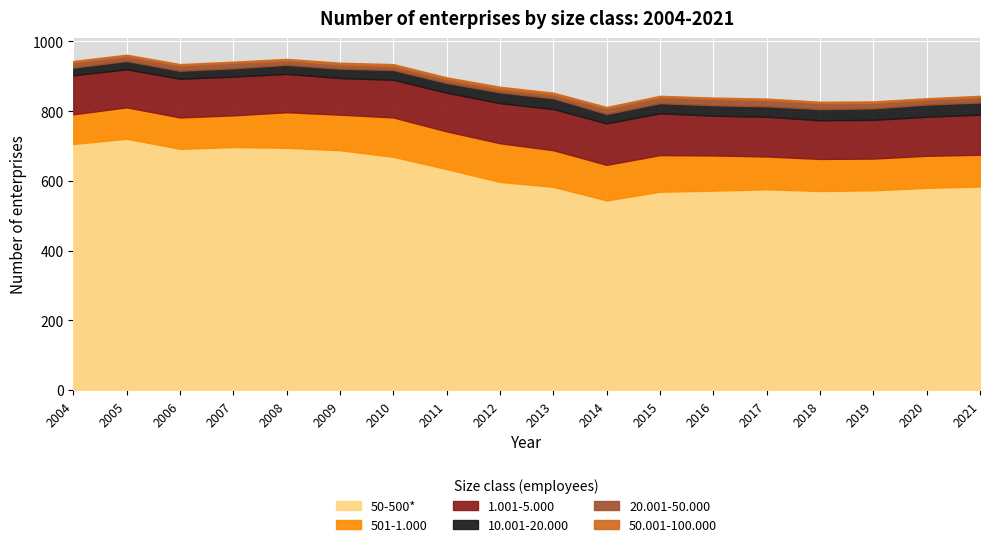

At 2005, list the series in order from largest to smallest.

50-500*, 1.001-5.000, 501-1.000, 10.001-20.000, 20.001-50.000, 50.001-100.000